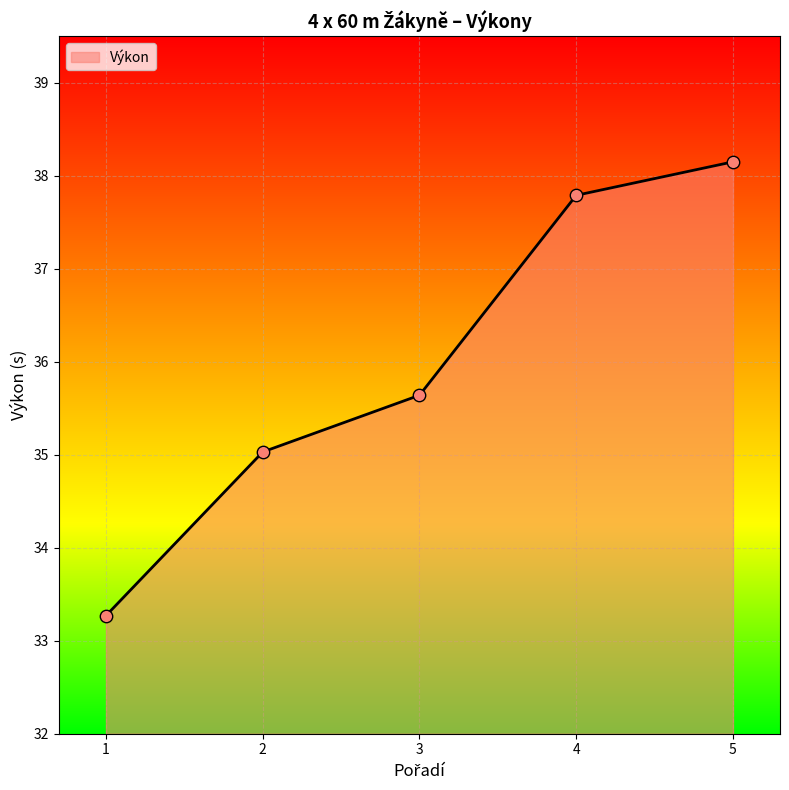

What is the change in value from 3 to 5?

+2.5